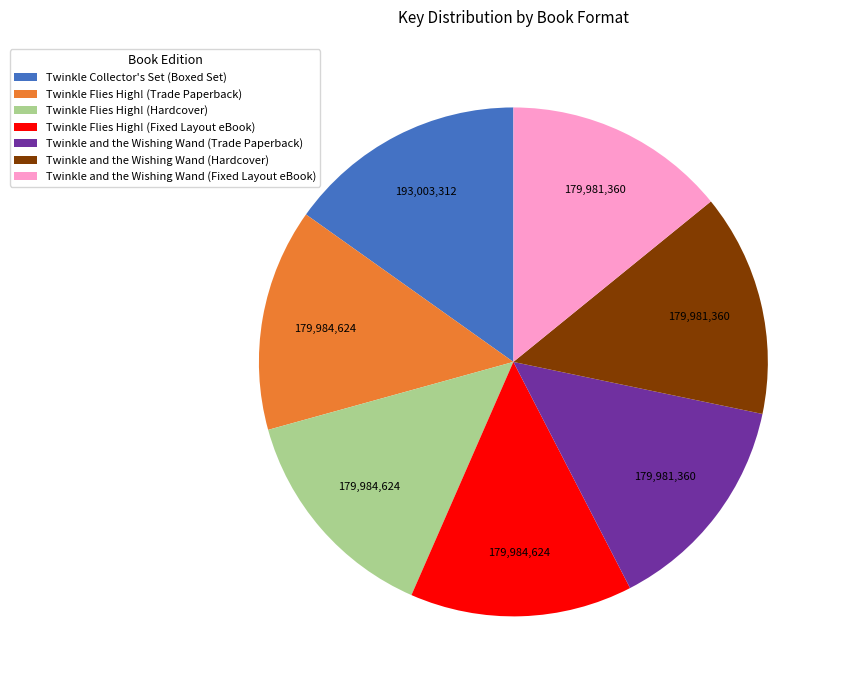

How many segments does this pie chart have?

7